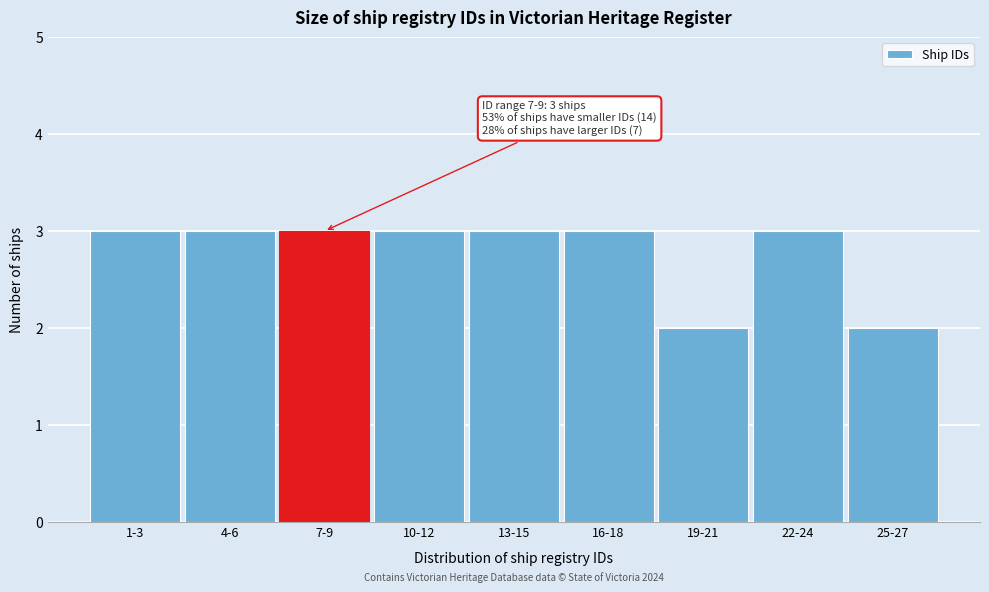

Reading left to right, extract all data points from this chart.

1-3=3	4-6=3	7-9=3	10-12=3	13-15=3	16-18=3	19-21=2	22-24=3	25-27=2